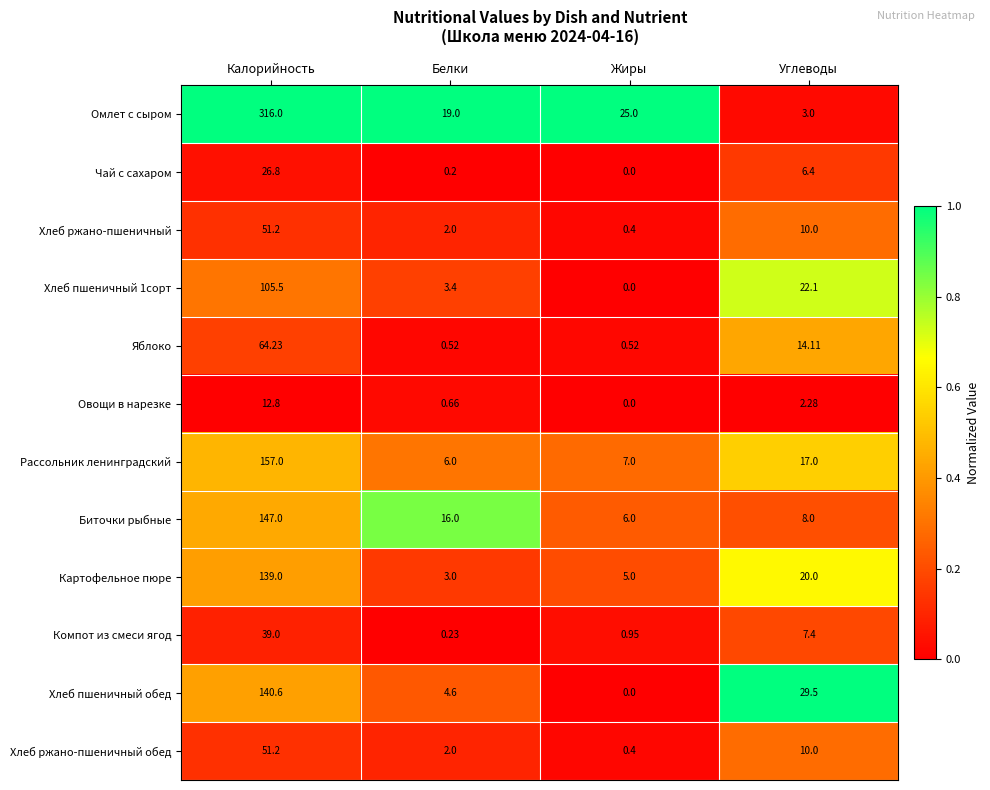

Which series has the largest range (max minus min)?

Омлет с сыром